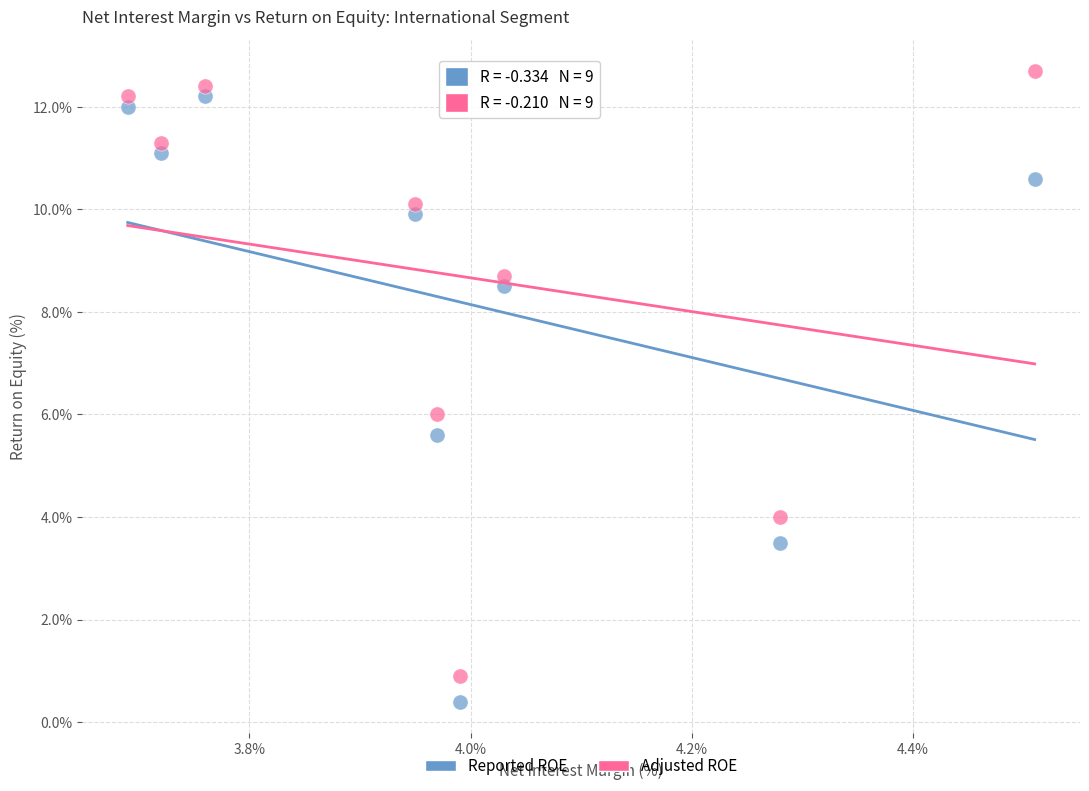

Across all data points, what is the range of X values (max minus min)?

0.8